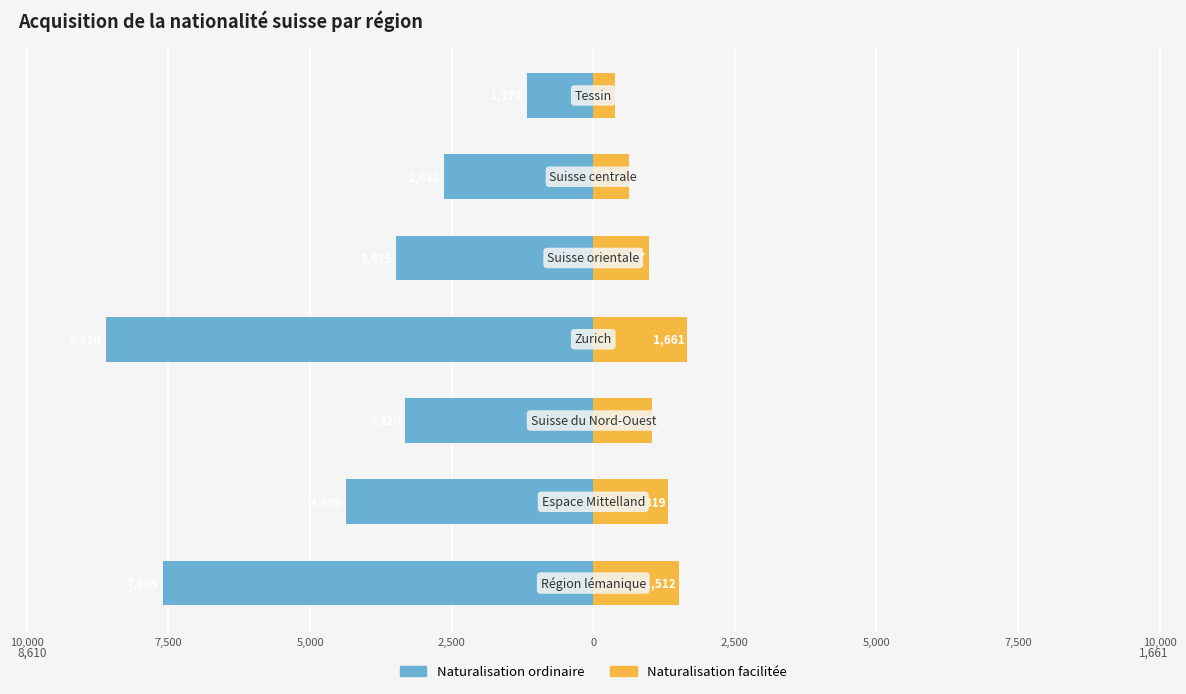

The value of Naturalisation ordinaire at 2,500 is -3475. True or false?

True